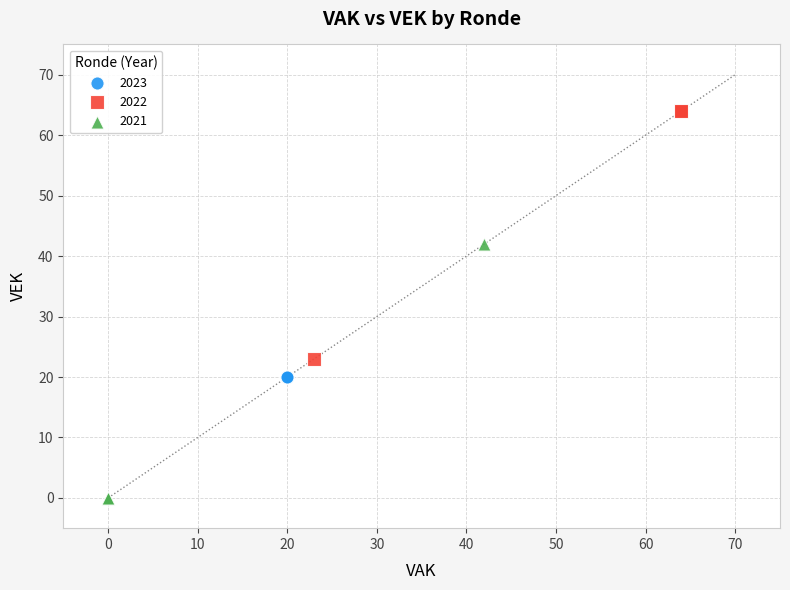

What are all the series names shown in the legend?

2023, 2022, 2021